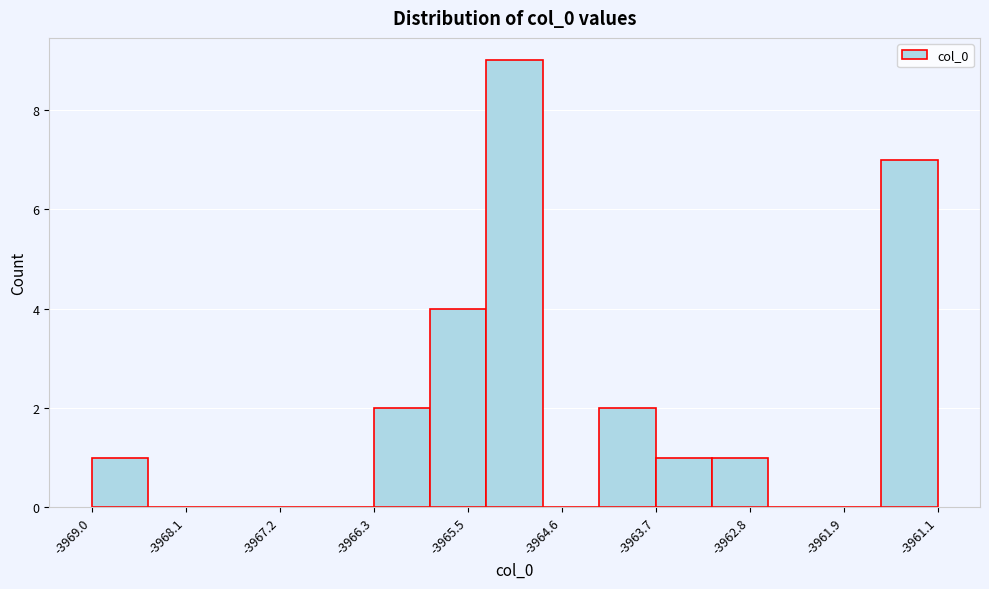

Reading left to right, transcribe this chart: for each bar, give the range it covers on the x-axis and its height. Neither the bar edges nor the heights are printed on the chart, so give them approximately, as read against the axes.

-3969.0 to -3968.4: 1
-3968.4 to -3967.9: 0
-3967.9 to -3967.4: 0
-3967.4 to -3966.9: 0
-3966.9 to -3966.3: 0
-3966.3 to -3965.8: 2
-3965.8 to -3965.3: 4
-3965.3 to -3964.8: 9
-3964.8 to -3964.2: 0
-3964.2 to -3963.7: 2
-3963.7 to -3963.2: 1
-3963.2 to -3962.7: 1
-3962.7 to -3962.1: 0
-3962.1 to -3961.6: 0
-3961.6 to -3961.1: 7